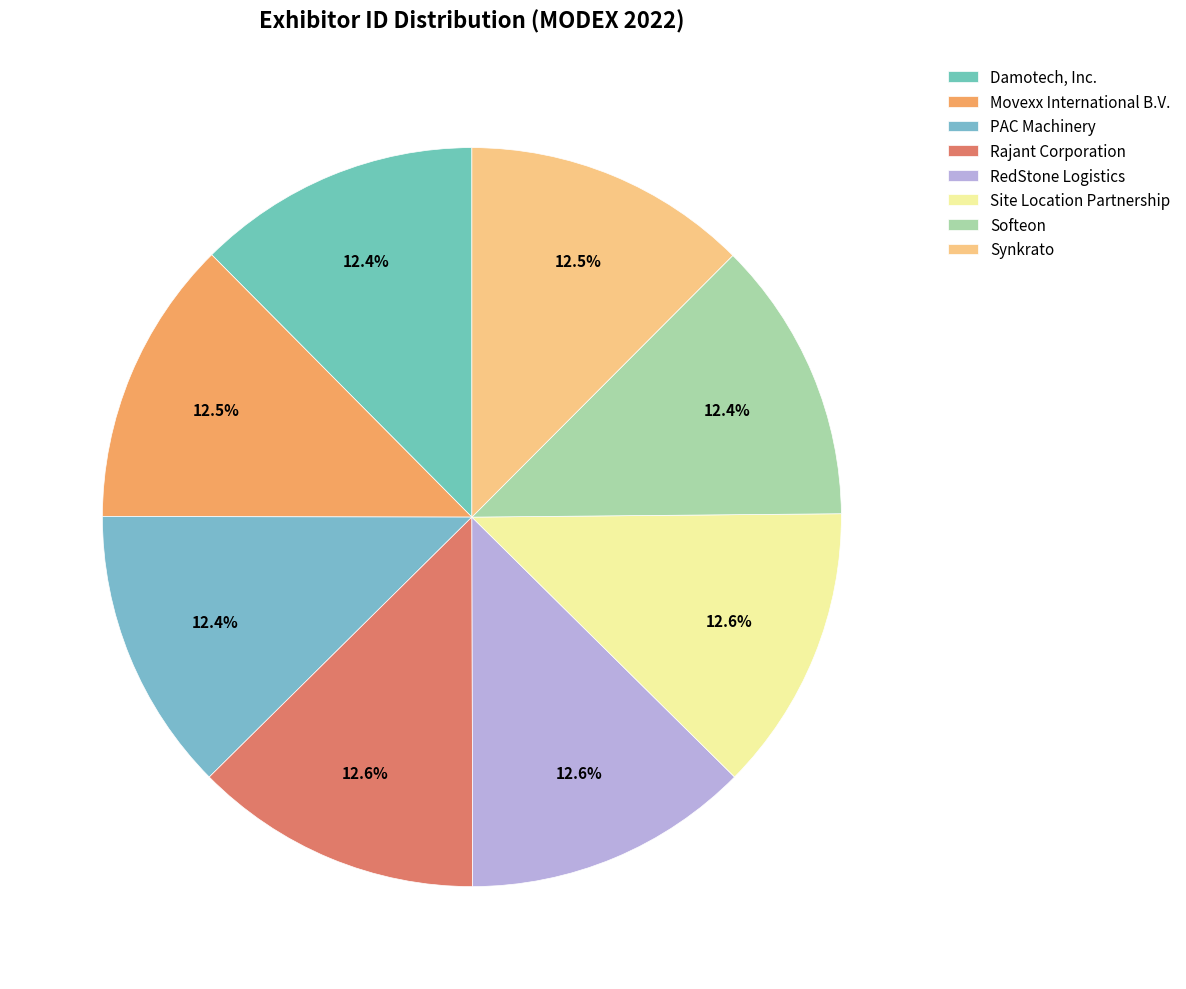

Rank the categories by value from highest to lowest.

Rajant Corporation, Site Location Partnership, RedStone Logistics, Movexx International B.V., Synkrato, PAC Machinery, Damotech, Inc., Softeon